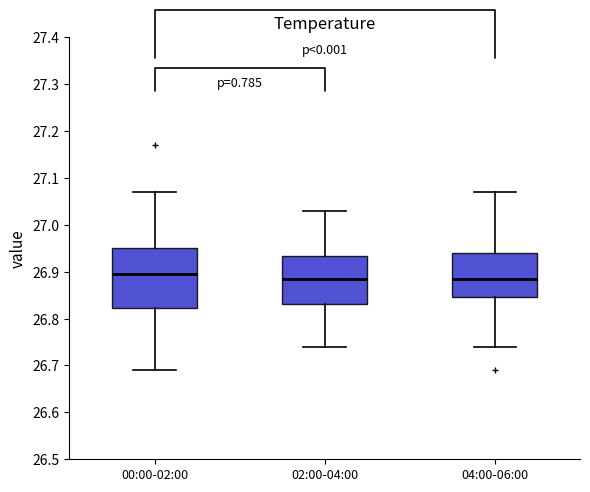

Which box has the highest median line?

00:00-02:00